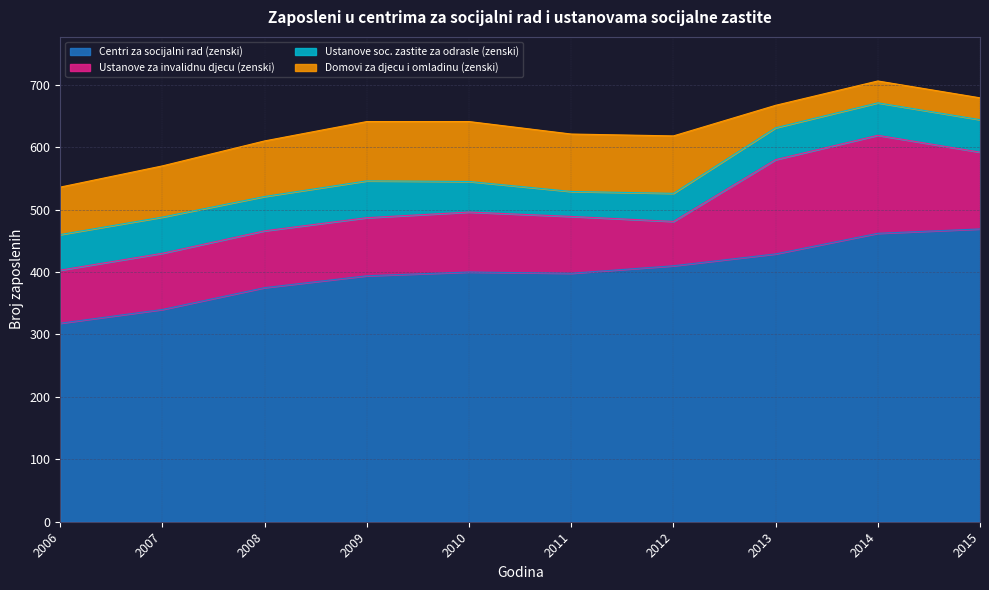

Reading left to right, extract all data points from this chart.

Centri za socijalni rad (zenski): 318	340	375	394	400	398	410	429	462	469
Ustanove za invalidnu djecu (zenski): 85	90	91	93	96	91	71	151	157	123
Ustanove soc. zastite za odrasle (zenski): 57	58	55	59	49	40	45	51	52	52
Domovi za djecu i omladinu (zenski): 76	82	89	95	96	92	92	36	35	35